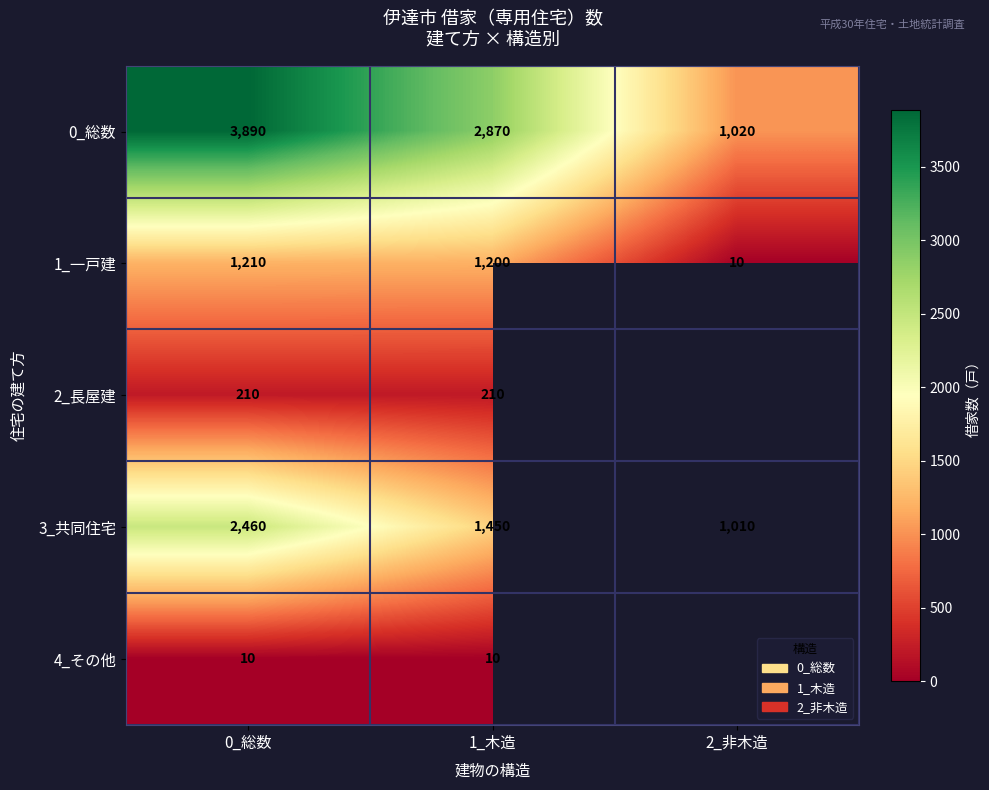

What is the difference between the maximum and minimum values in the 3_共同住宅 series?

1450